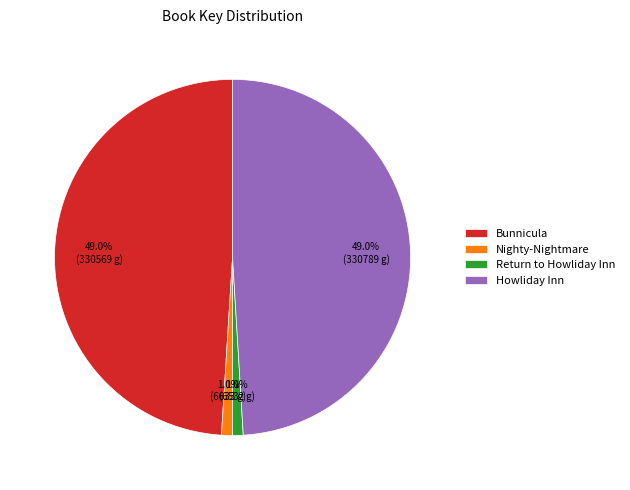

To the nearest percent, what percentage of the pie is Bunnicula?

49%